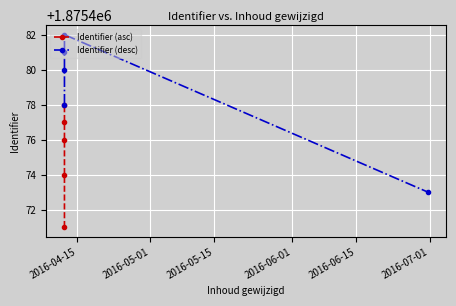

Rank the series by their maximum value, from highest to lowest.

Identifier (desc), Identifier (asc)